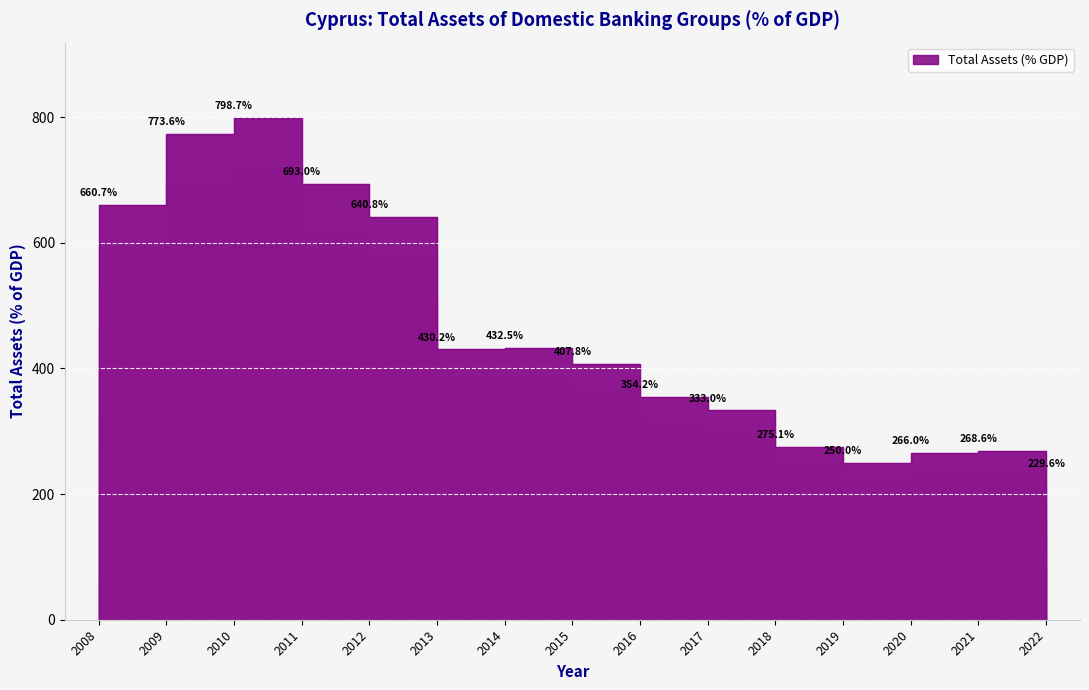

How many lines are shown in the chart?

1